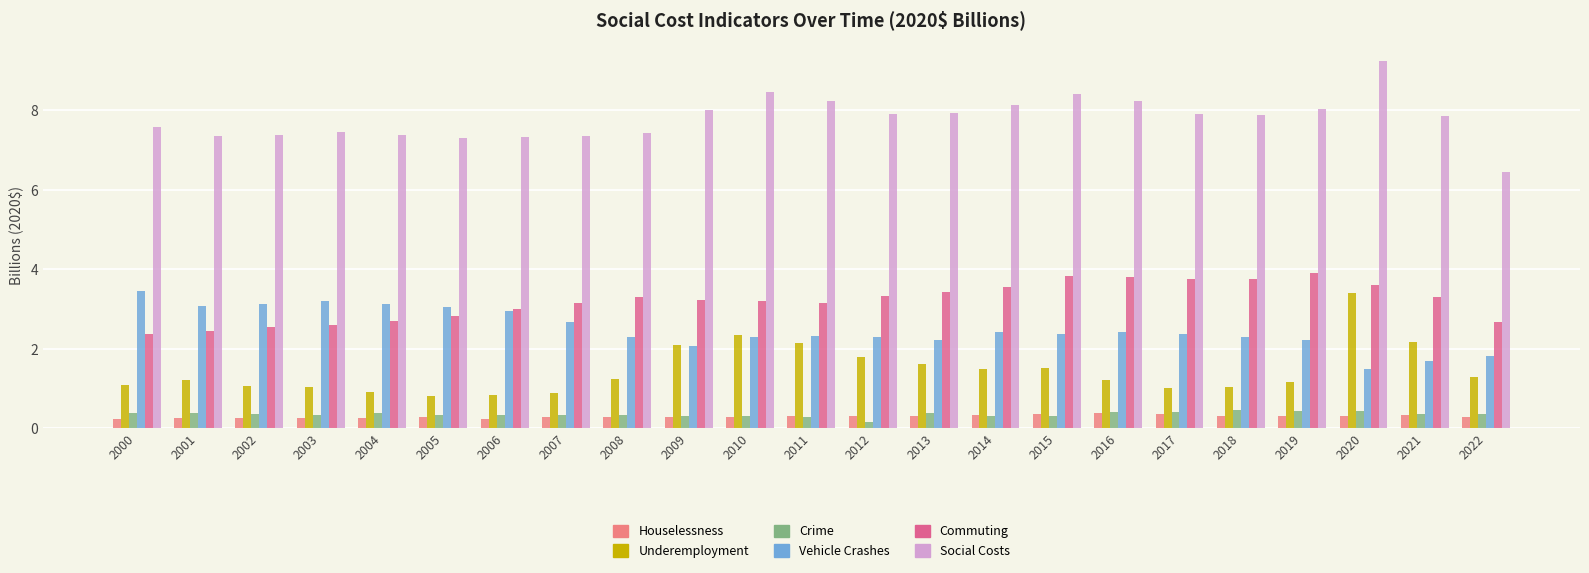

The value of Underemployment at 2012 is 1.8. True or false?

True